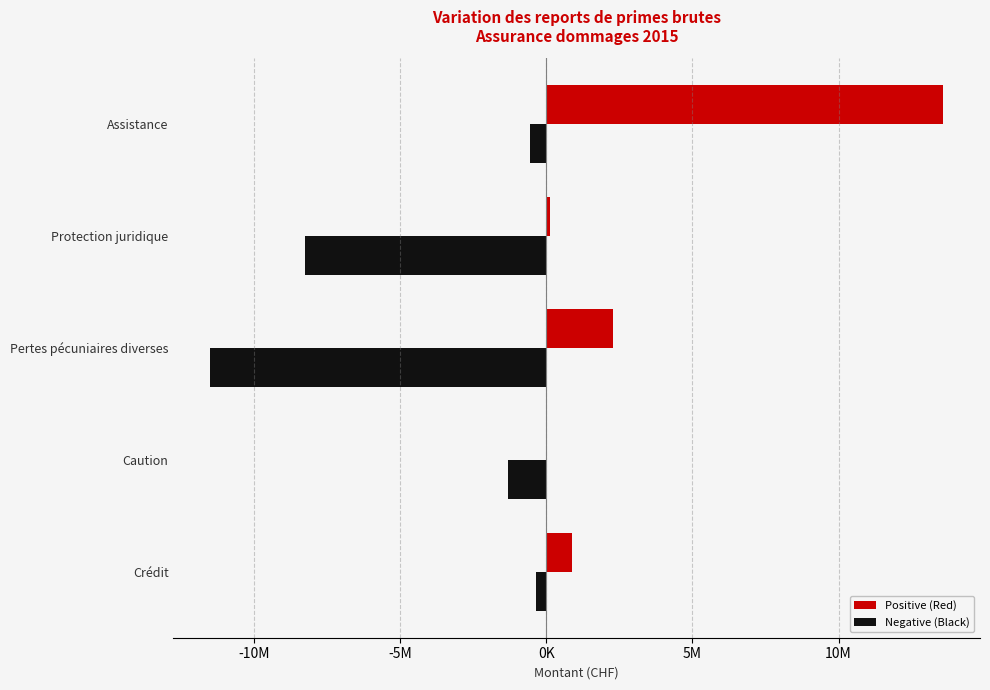

Rank the series by their maximum value, from lowest to highest.

Negative (Black), Positive (Red)